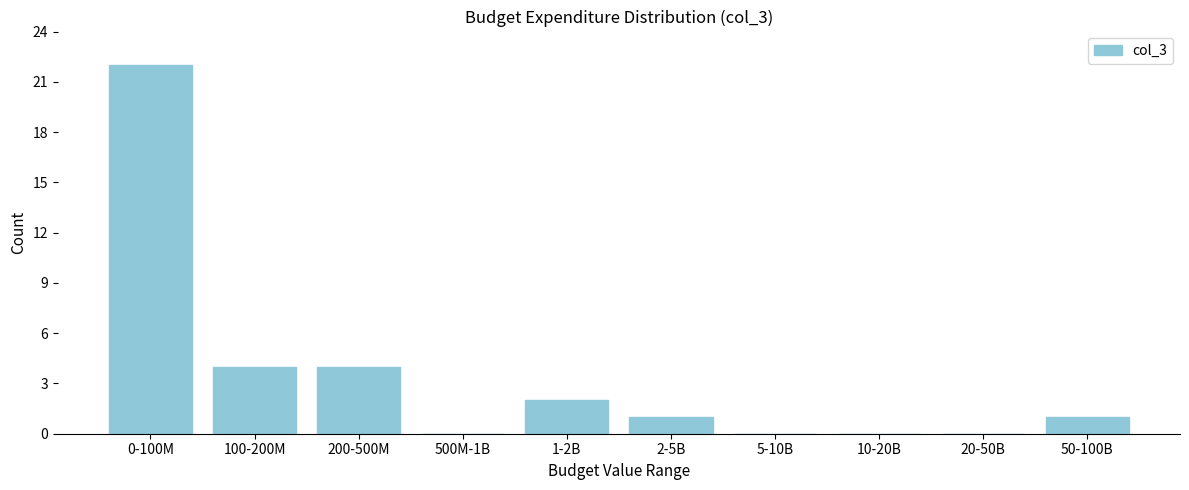

Reading right to left, extract all data points from this chart.

50-100B=1	20-50B=0	10-20B=0	5-10B=0	2-5B=1	1-2B=2	500M-1B=0	200-500M=4	100-200M=4	0-100M=22